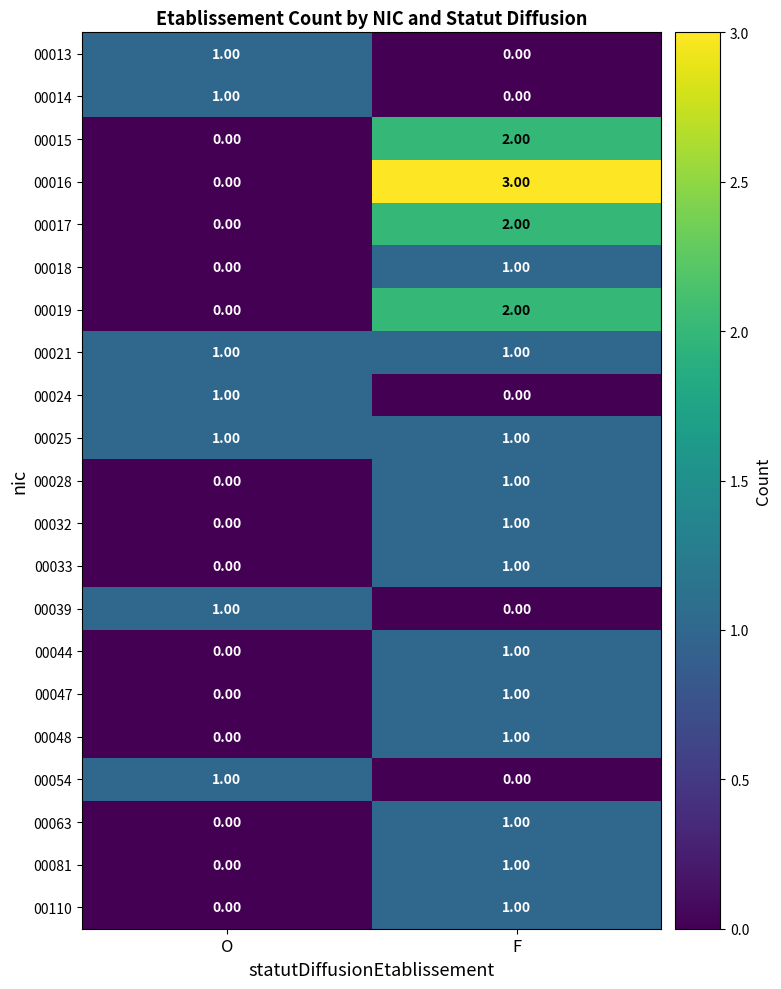

List the labels in order of 00039 value, largest first.

O, F